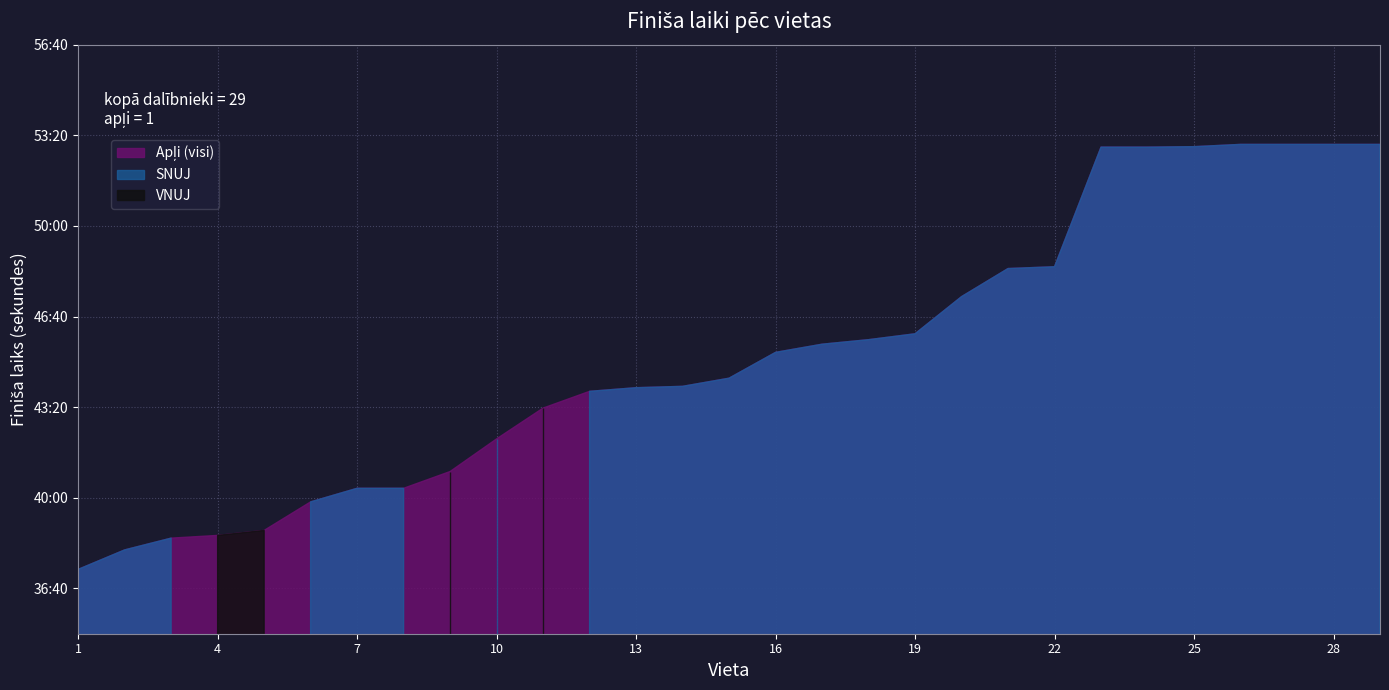

Read the Vieta value at 29, to the nearest 10.

30